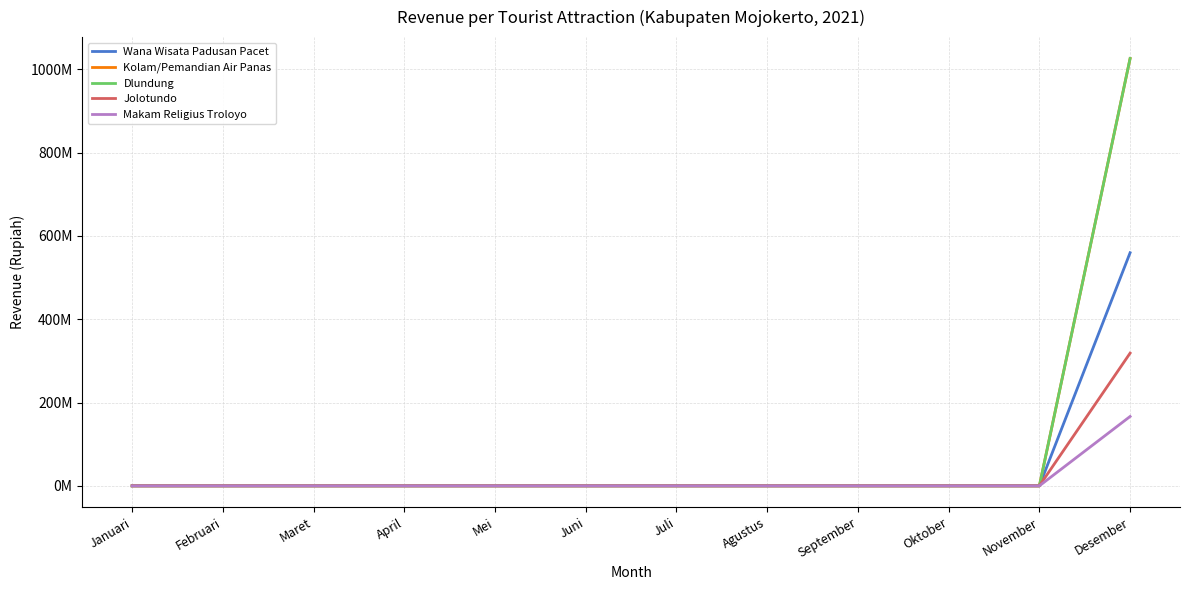

What is the maximum value shown in the chart?

1026157500